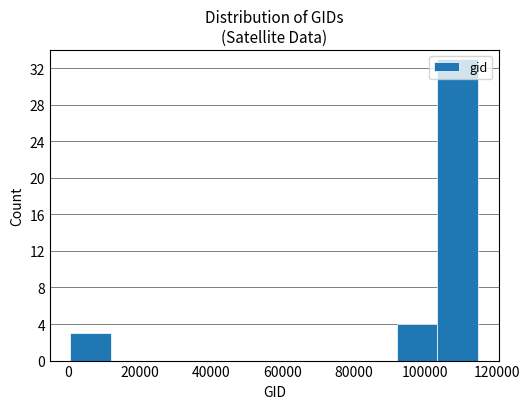

Which range on the x-axis has the tallest bar?

104000 to 114000